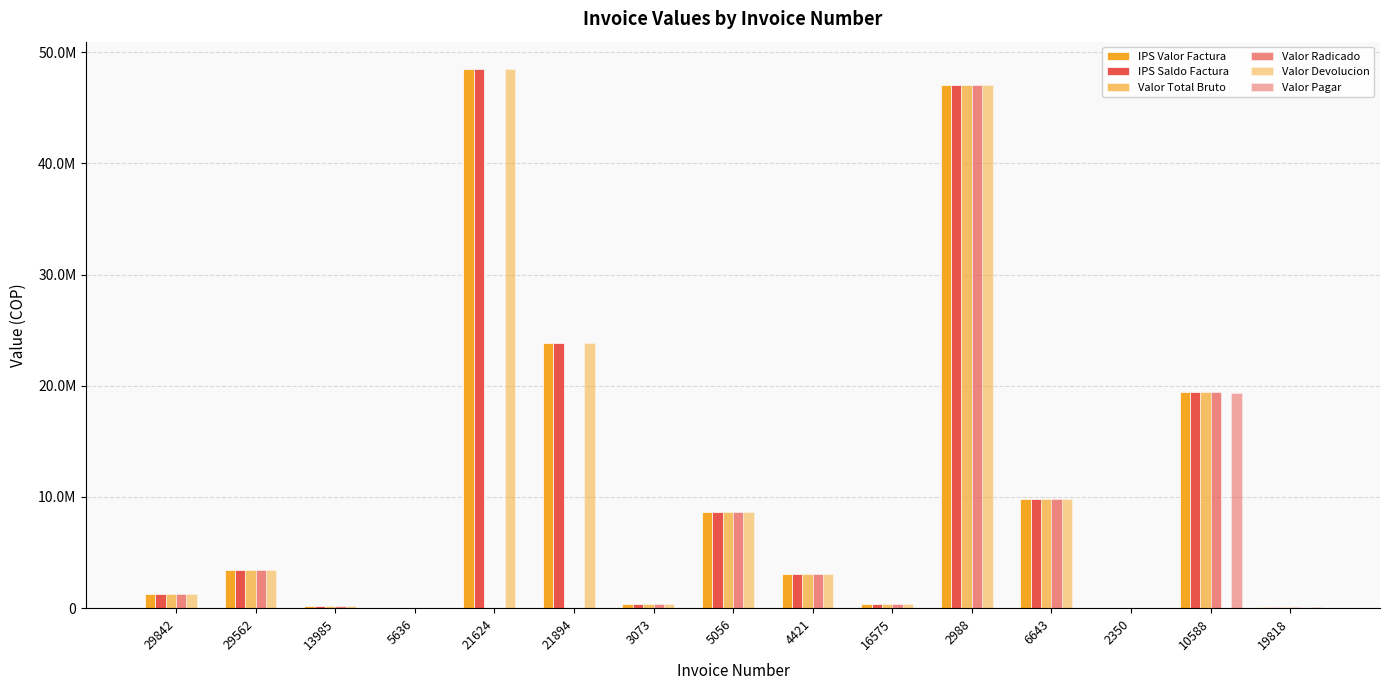

List the labels in order of IPS Saldo Factura value, largest first.

21624, 2988, 21894, 10588, 6643, 5056, 29562, 4421, 29842, 16575, 3073, 13985, 19818, 5636, 2350